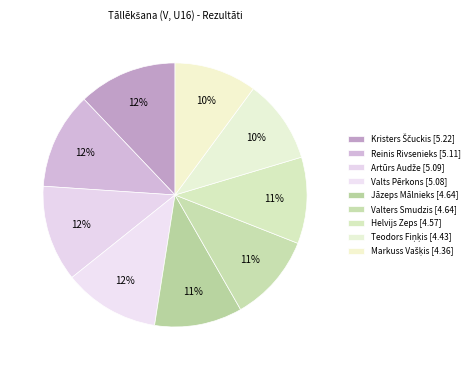

True or false: Markuss Vašķis accounts for 1% of the total.

False